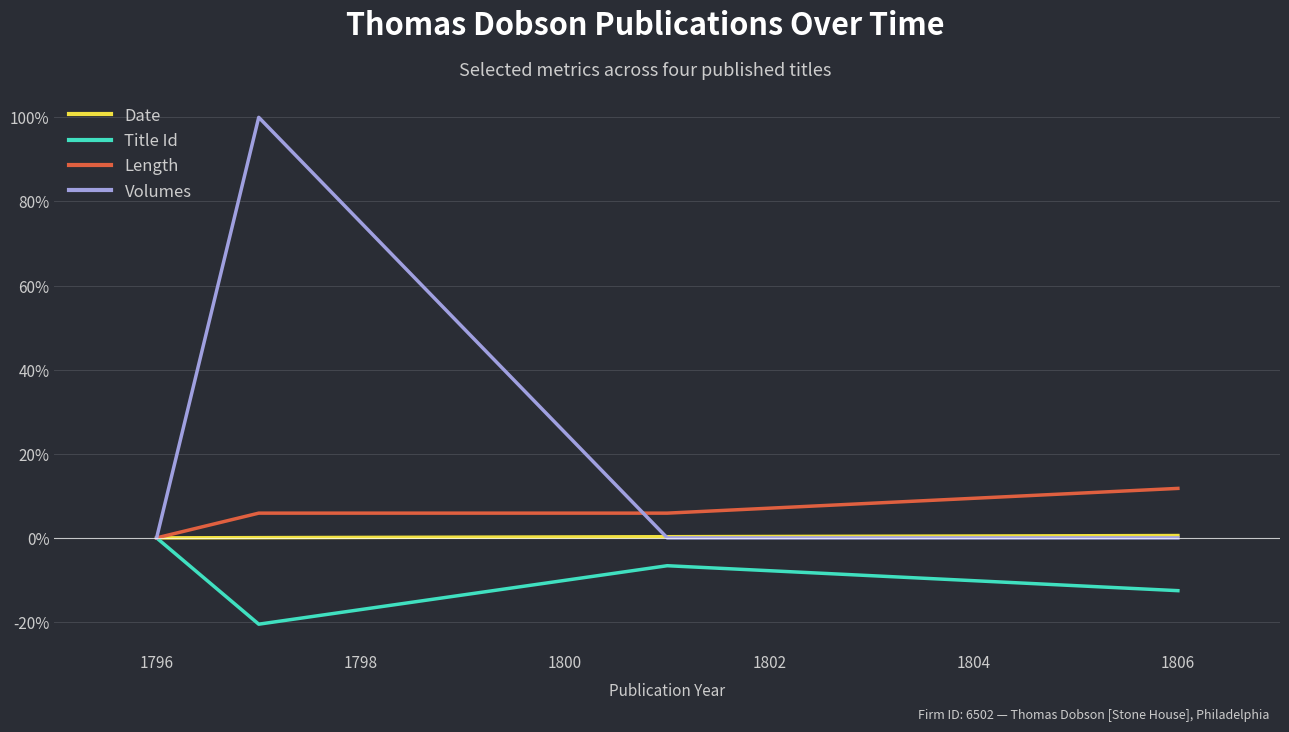

Is this an area chart (filled region under the line)?

No